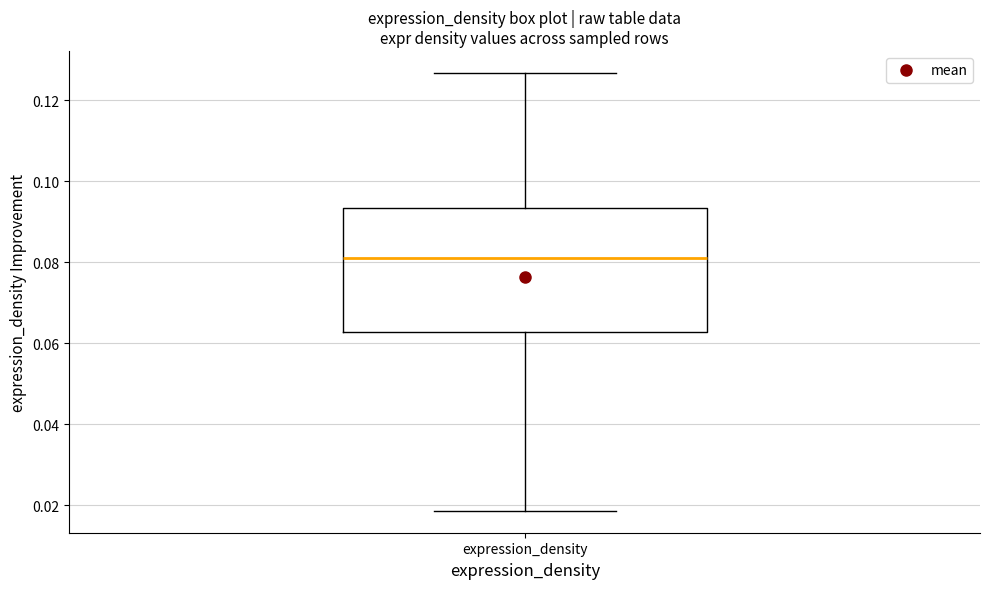

Read this box plot against the y-axis: the position of the median line, the range covered by the box, and the ends of both whiskers. The values are not printed on the chart, so give them approximately, as read against the axis.

median 0.082, box 0.062 to 0.094, whiskers 0.018 to 0.126